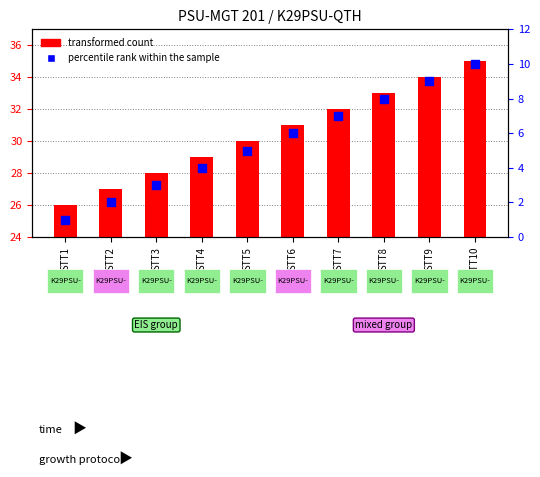

What is the ratio of the value at STT9 to the value at STT6?

1.5